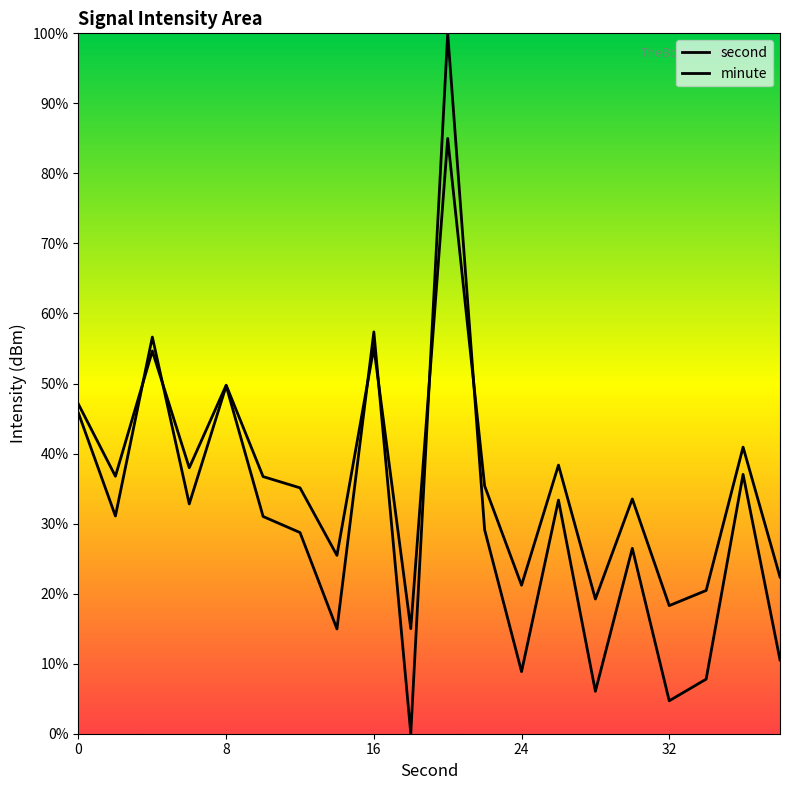

What is the value of the minute point at the 16th from the left?

33.5